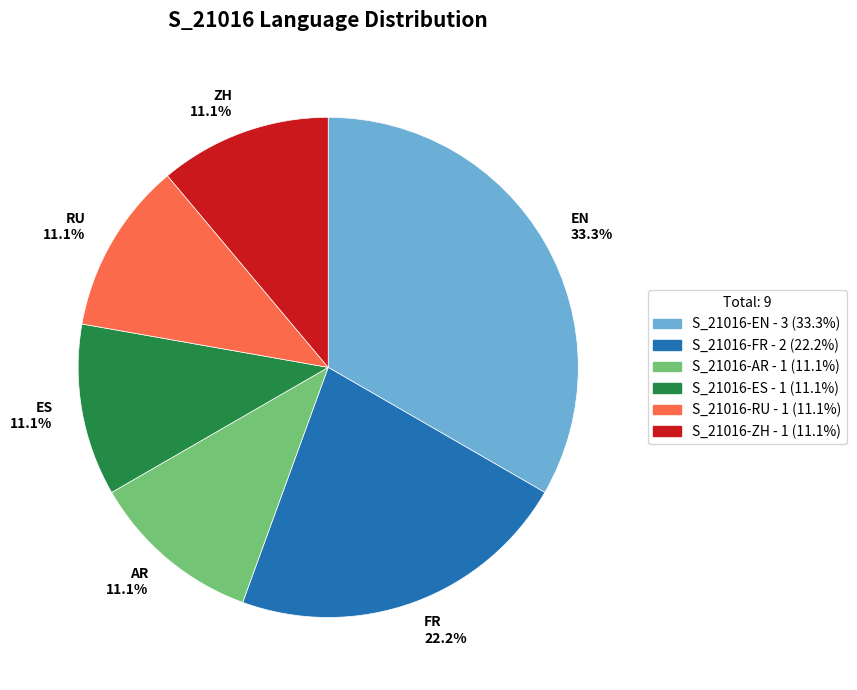

What is the ratio of the value at S_21016-EN - 3 (33.3%) to the value at S_21016-RU - 1 (11.1%)?

3.0